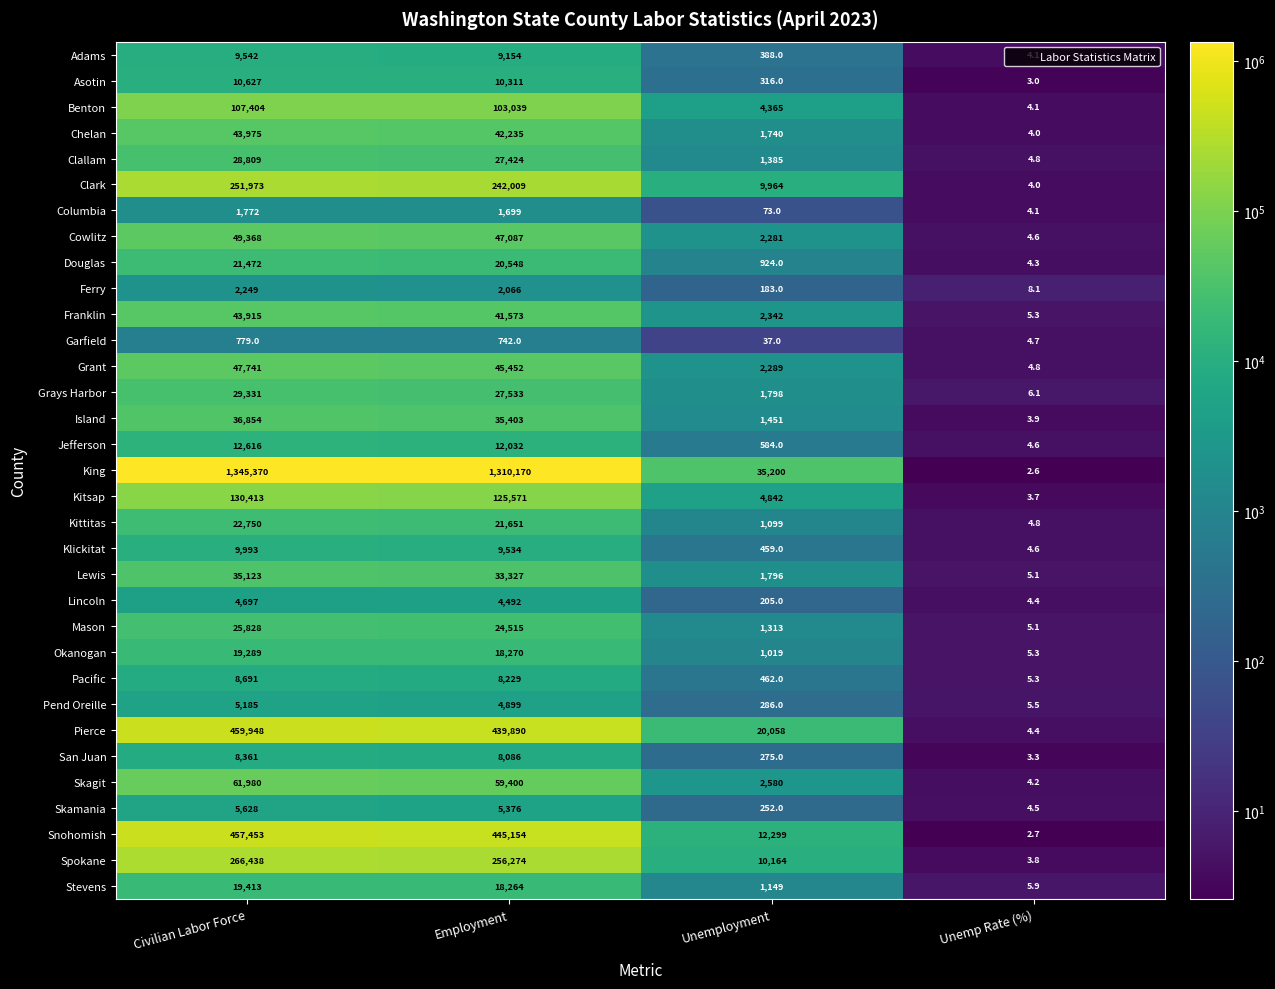

At which label is Snohomish closest to 228727?

Employment